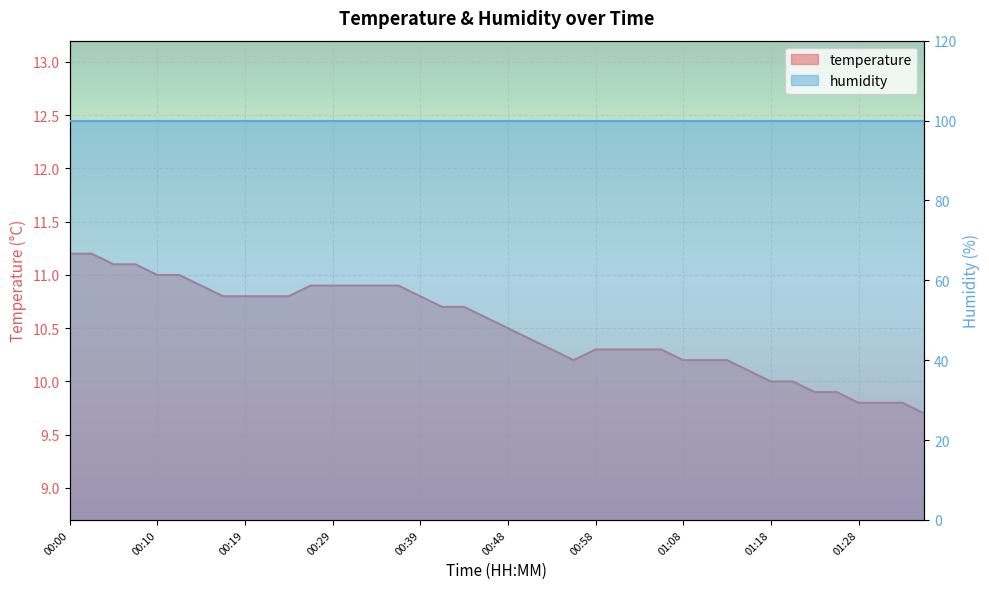

What is the sum of all values?

420.2